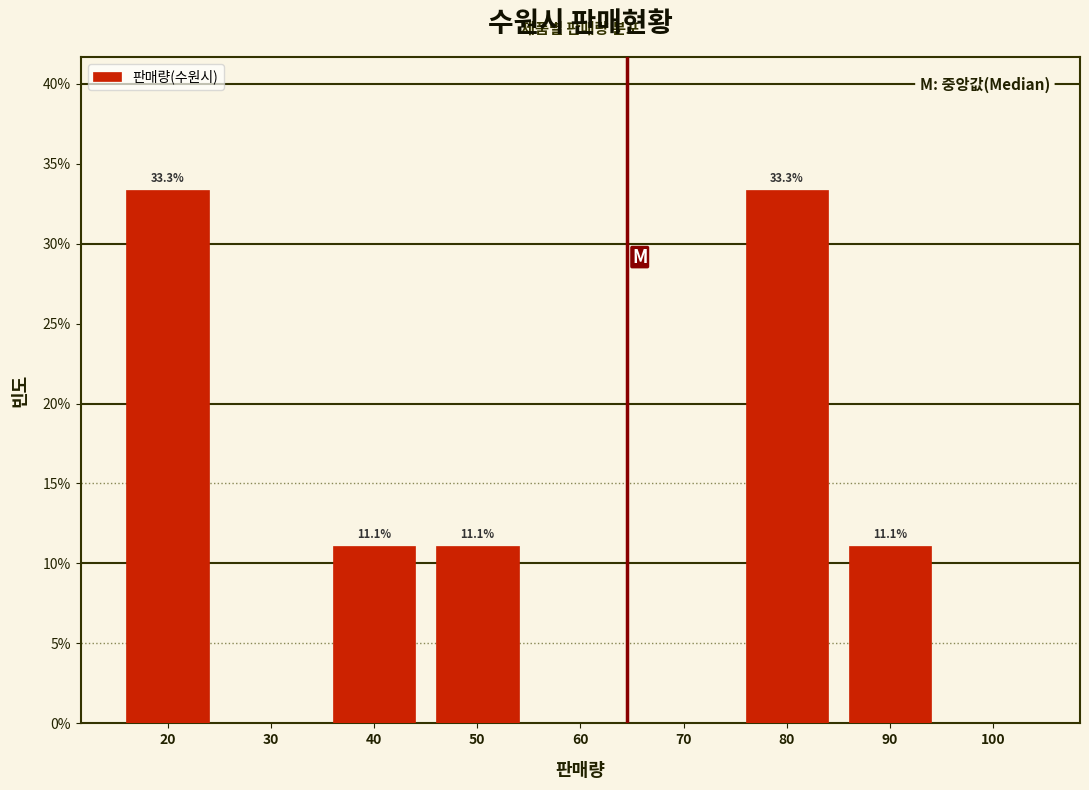

Reading left to right, list all the values displayed in this chart.

20=33.3	30=0.0	40=11.1	50=11.1	60=0.0	70=0.0	80=33.3	90=11.1	100=0.0